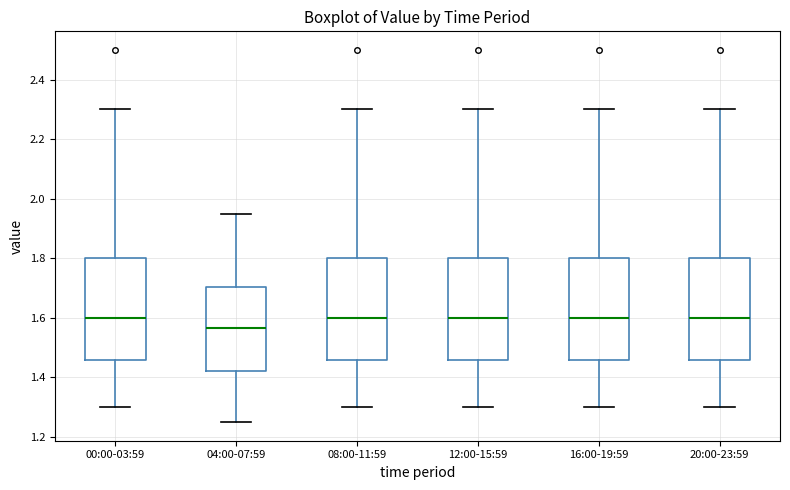

Where is the lower edge of the box for 08:00-11:59 on the y-axis? The values are not printed on the chart, so give them approximately, as read against the axis.

1.46